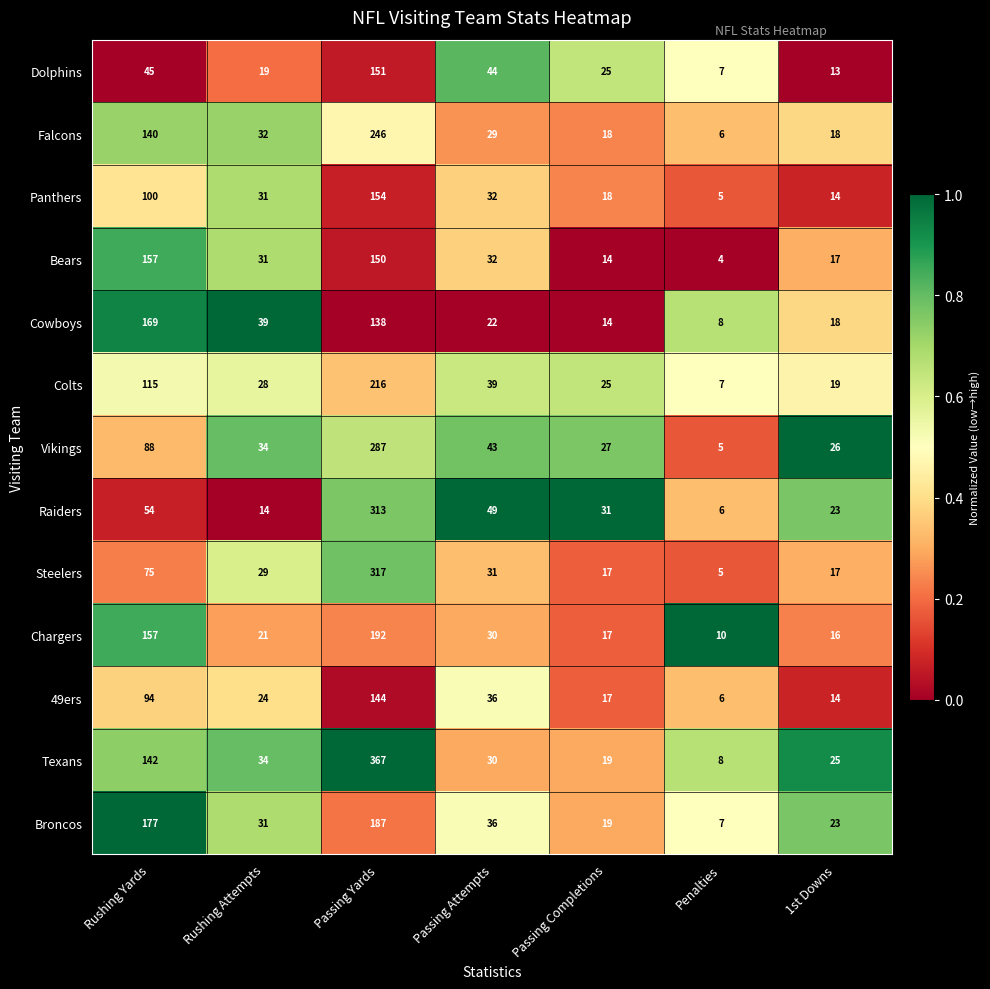

At which category is the sum across all series the highest?

Passing Yards